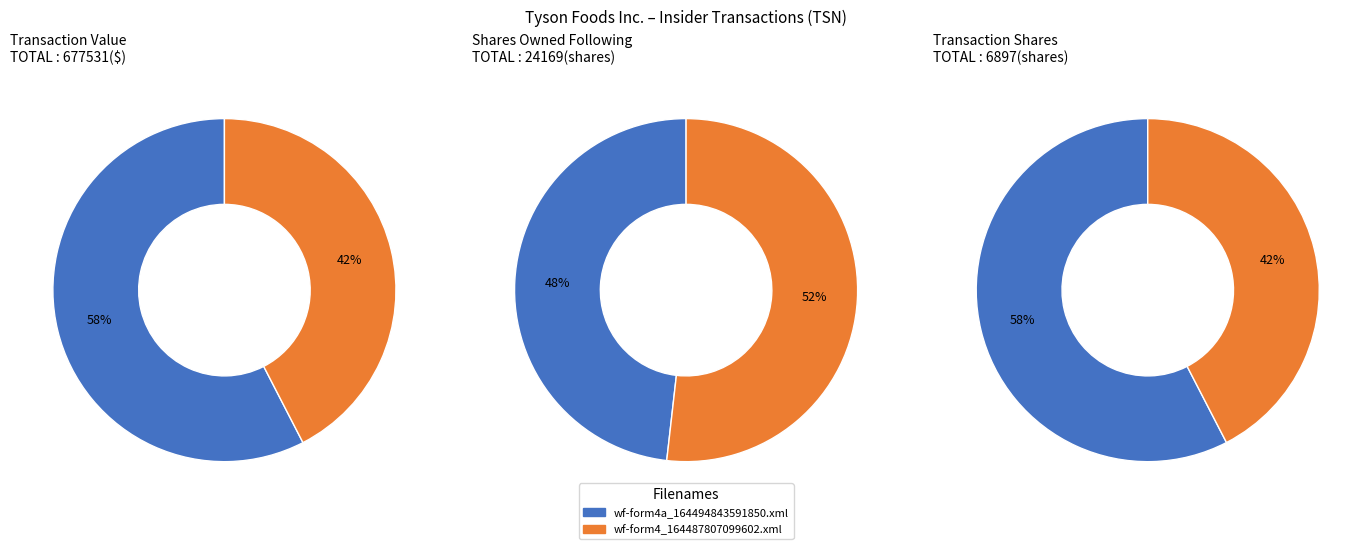

True or false: wf-form4a_164494843591850.xml accounts for 70% of the total.

False